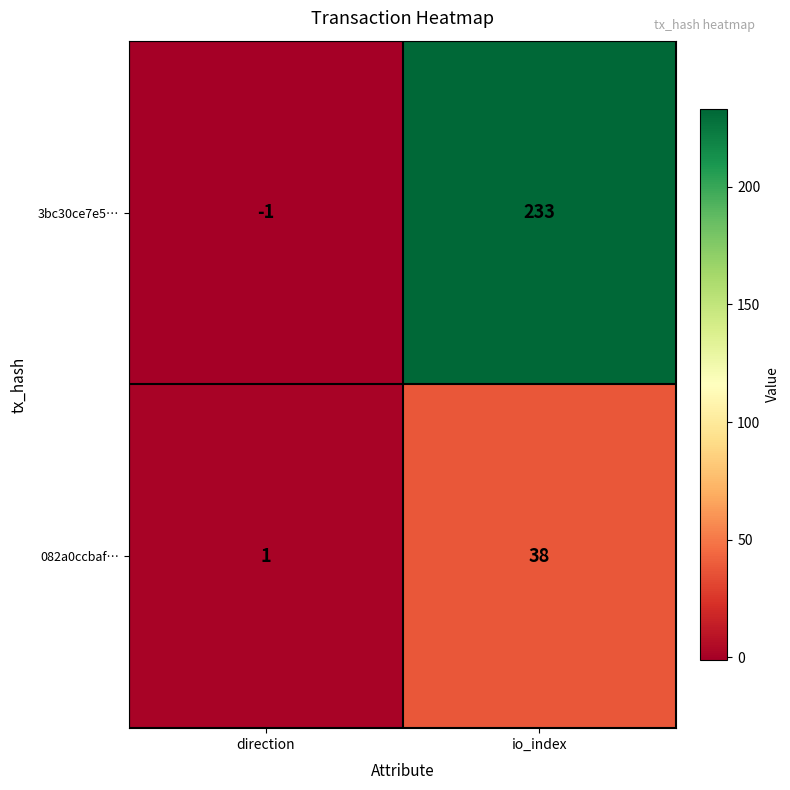

Is it true that 082a0ccbaf… equals 1 at direction?

True